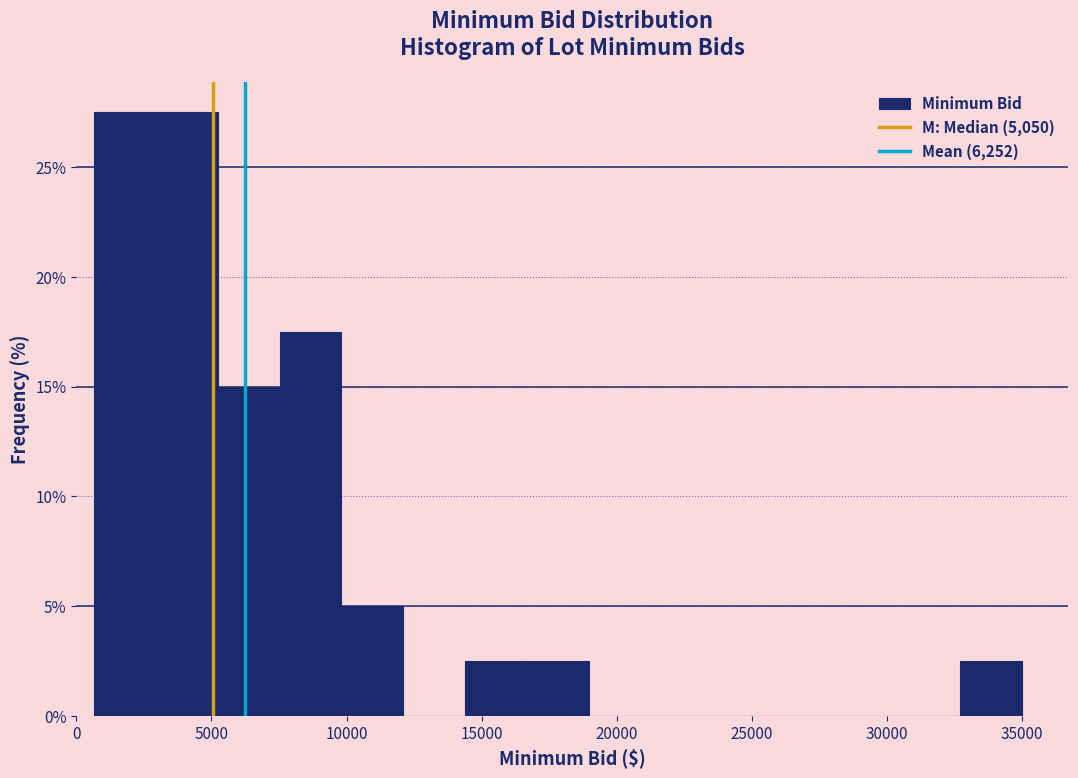

Reading left to right, list every bar in this chart as the range it spans on the x-axis followed by its height. Neither the bar edges nor the heights are printed on the chart, so give them approximately, as read against the axes.

500 to 3000: 27.5
3000 to 5000: 27.5
5000 to 7500: 15.0
7500 to 10000: 17.5
10000 to 12000: 5.0
12000 to 14500: 0
14500 to 16500: 2.5
16500 to 19000: 2.5
19000 to 21500: 0
21500 to 23500: 0
23500 to 26000: 0
26000 to 28000: 0
28000 to 30500: 0
30500 to 32500: 0
32500 to 35000: 2.5